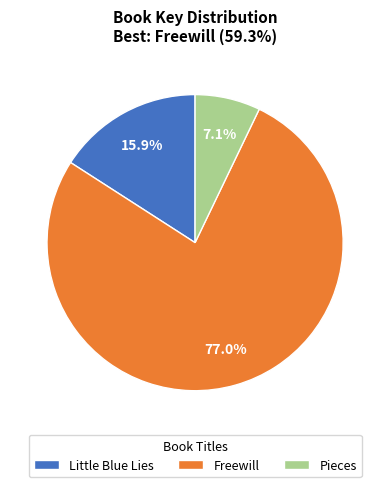

Rank the categories by value from lowest to highest.

Pieces, Little Blue Lies, Freewill